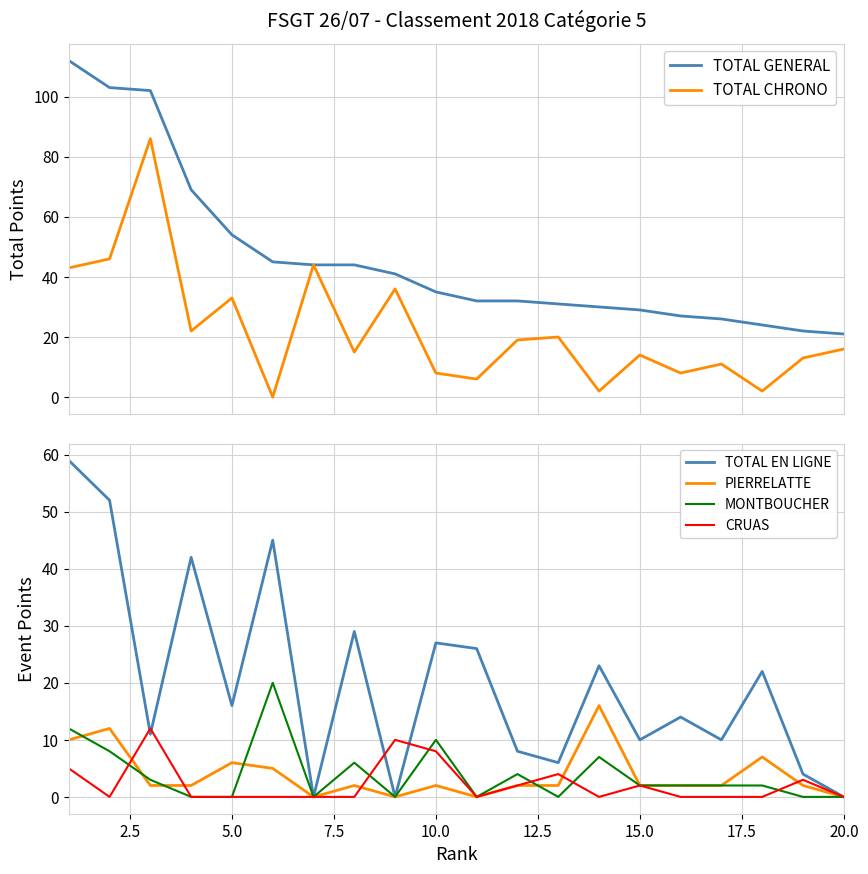

The MONTBOUCHER series shows 0 at 5.0. True or false?

True